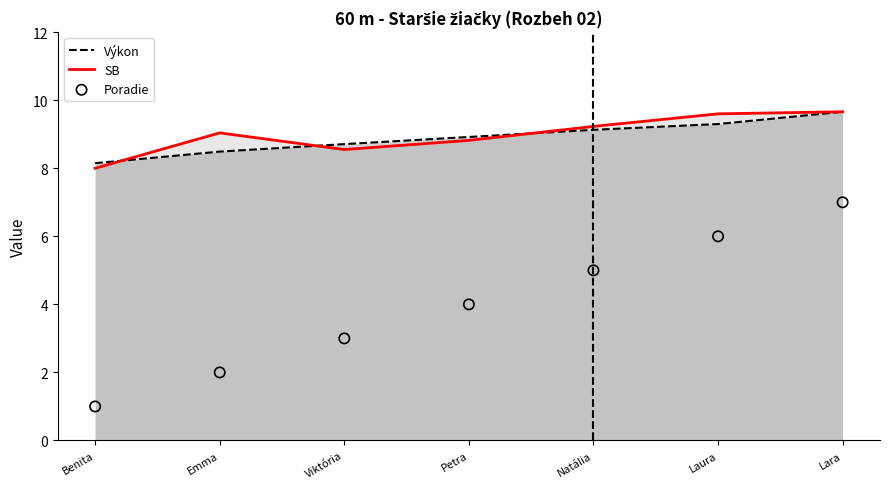

What are all the series names shown in the legend?

Výkon, SB, Poradie